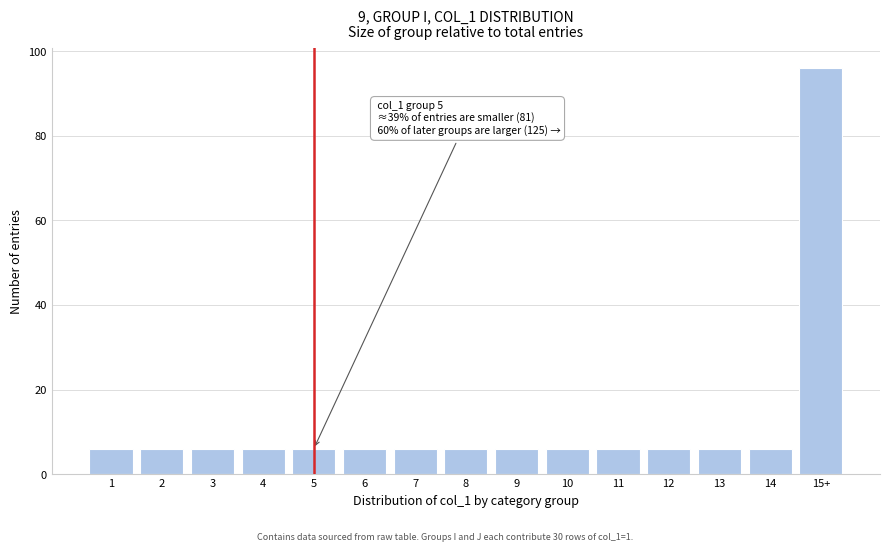

Reading right to left, what are all the values shown in this chart?

96	6	6	6	6	6	6	6	6	6	6	6	6	6	6